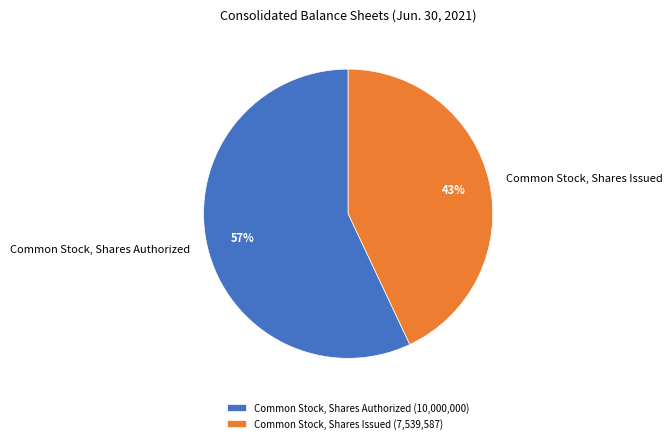

To the nearest percent, what percentage of the pie is Common Stock, Shares Authorized?

57%